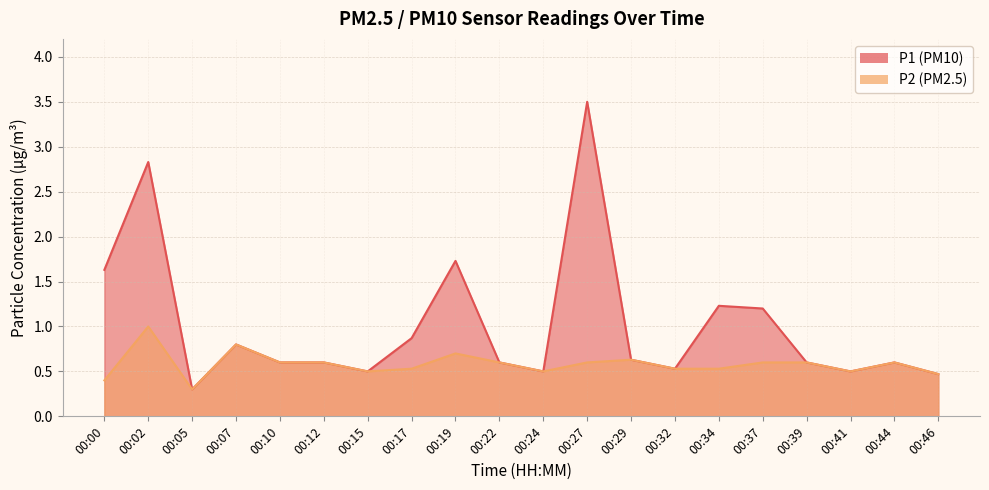

What is the value of the P2 point at the 2nd from the left?

1.0